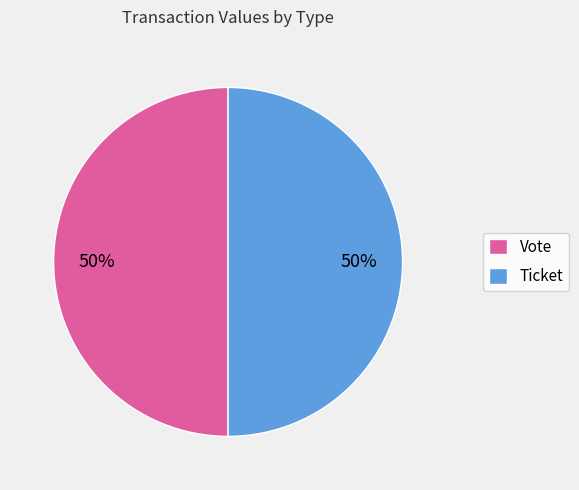

To the nearest percent, what is the combined percentage of Ticket and Vote?

100%